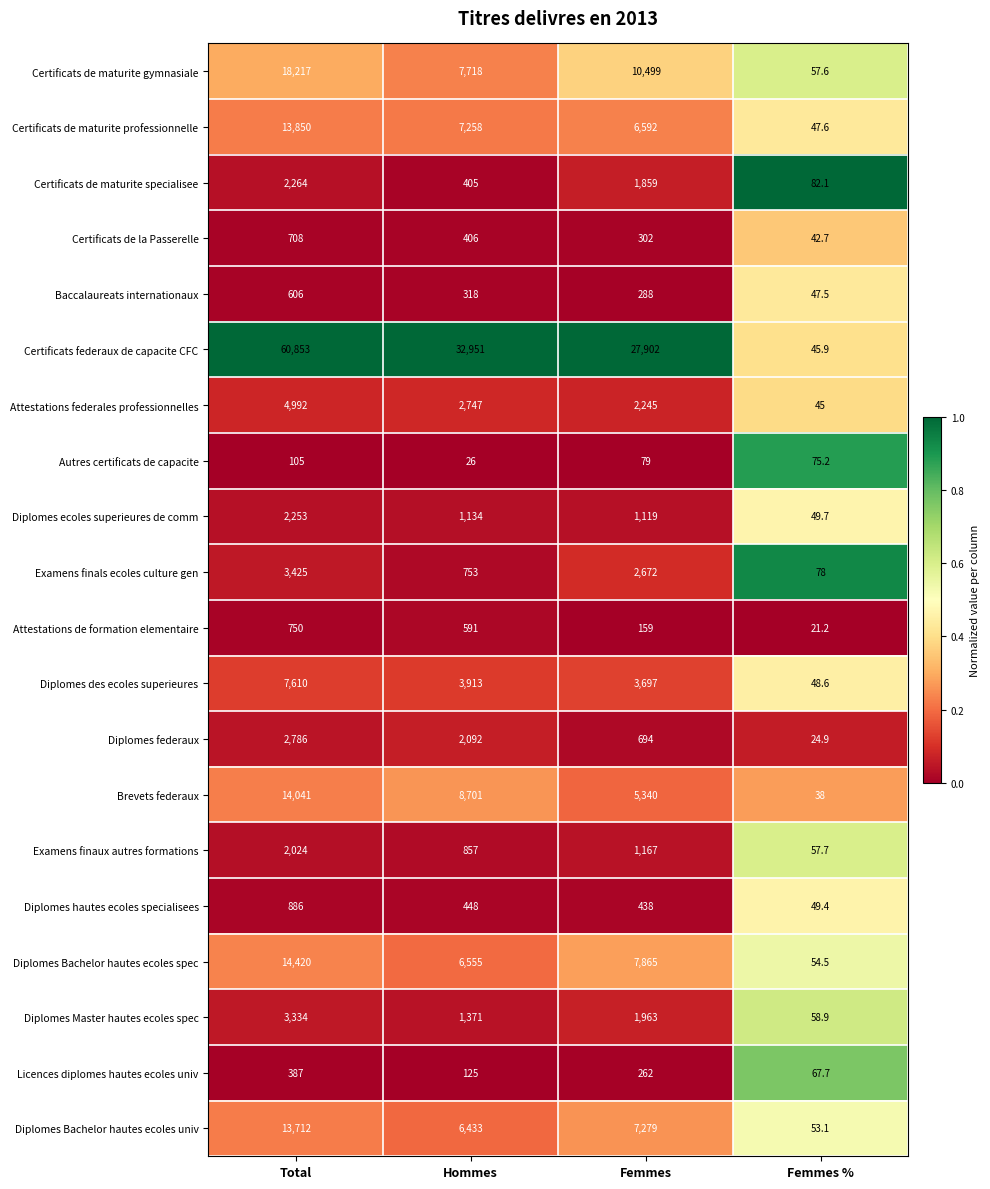

What is the approximate value of Certificats federaux de capacite CFC at Total?

60853.0